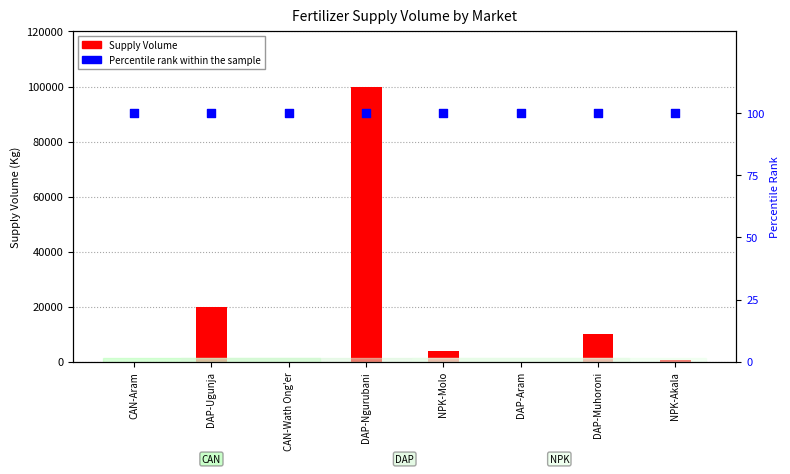

Which series reaches the maximum Y coordinate?

Supply Volume